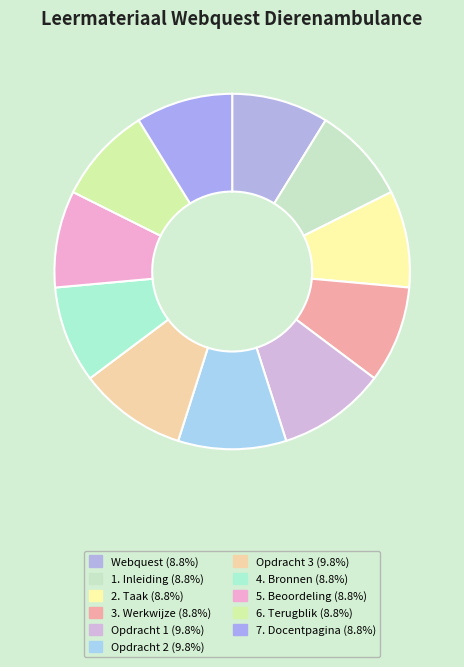

To the nearest percent, what is the difference between the largest and smallest slice percentages?

1%